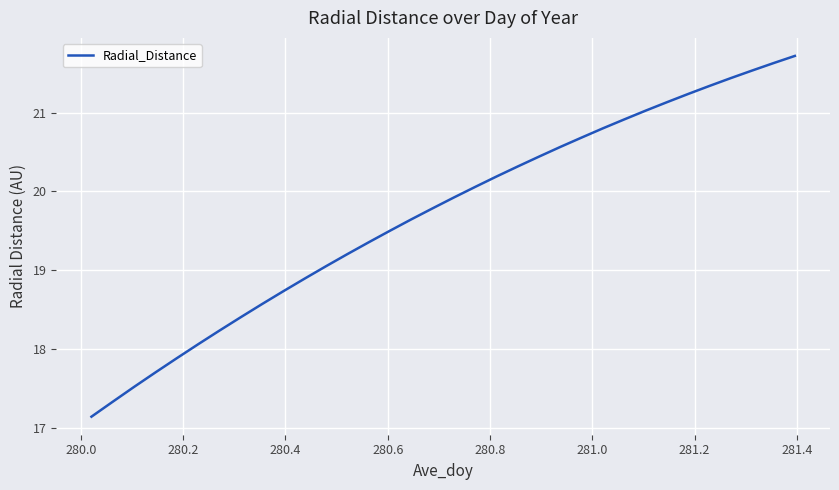

What is the difference between the maximum and minimum values?

4.6